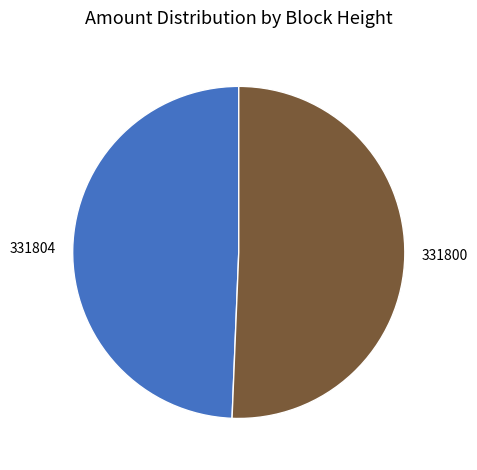

Rank the categories by value from lowest to highest.

331804, 331800